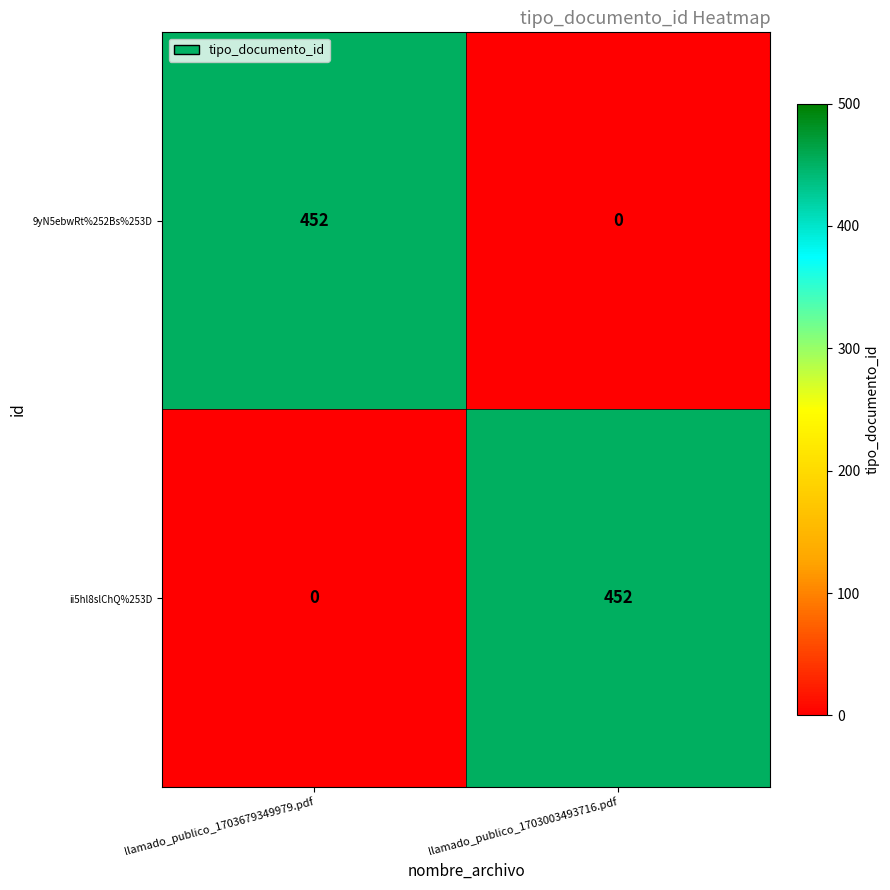

What is the approximate value of 9yN5ebwRt%252Bs%253D at llamado_publico_1703679349979.pdf?

452